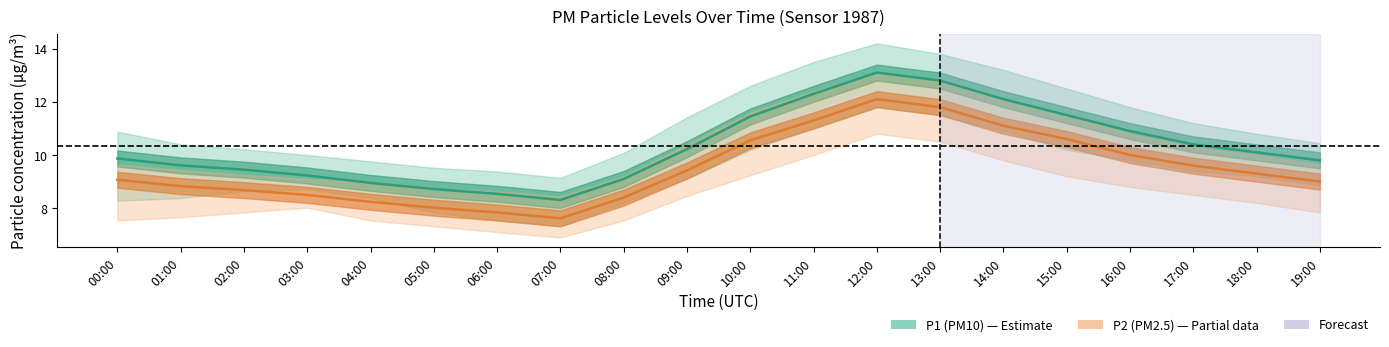

At which label does P1 first exceed 10?

09:00